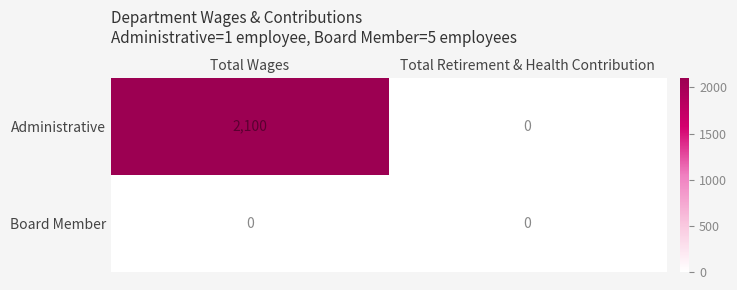

Count the number of data series in this chart.

2